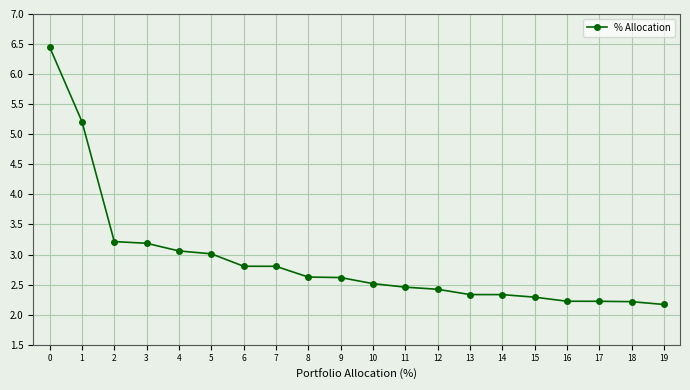

What is the value of the 19th point from the left?

2.2